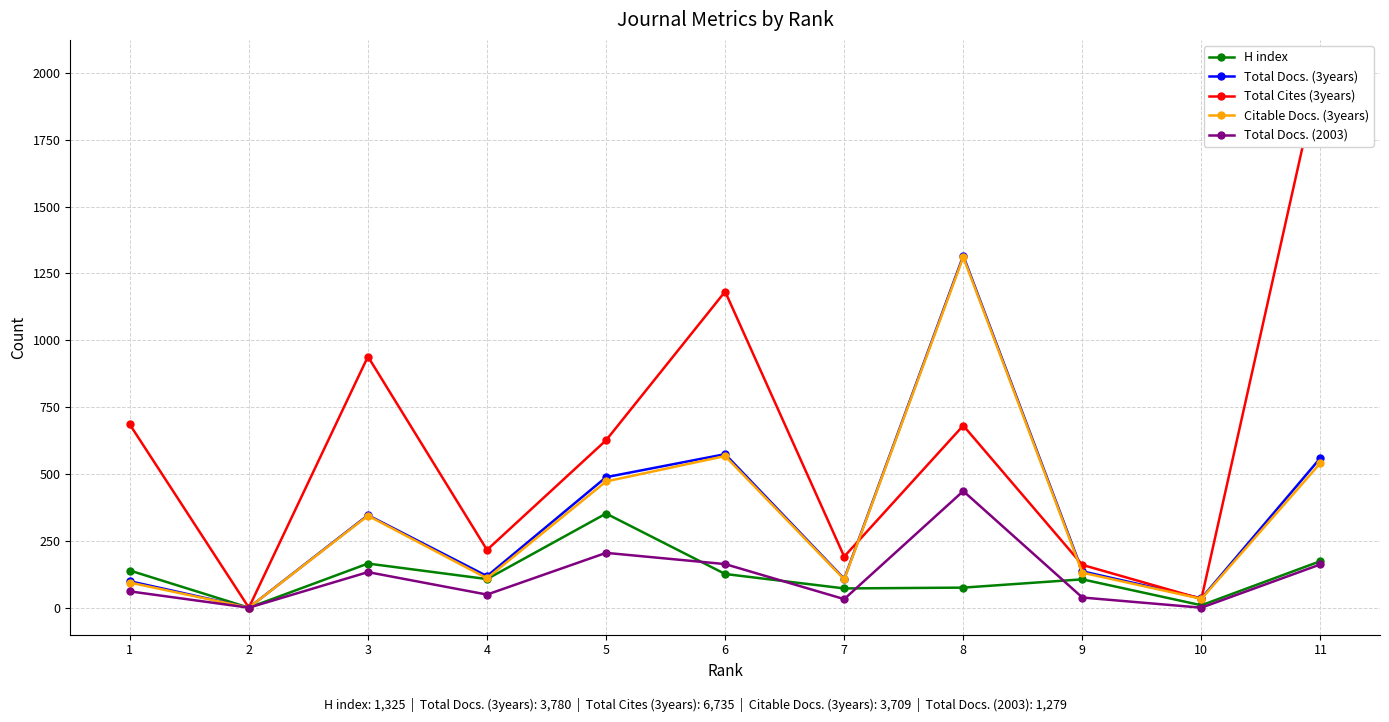

How many interior local peaks does the Total Docs. (2003) series have?

3